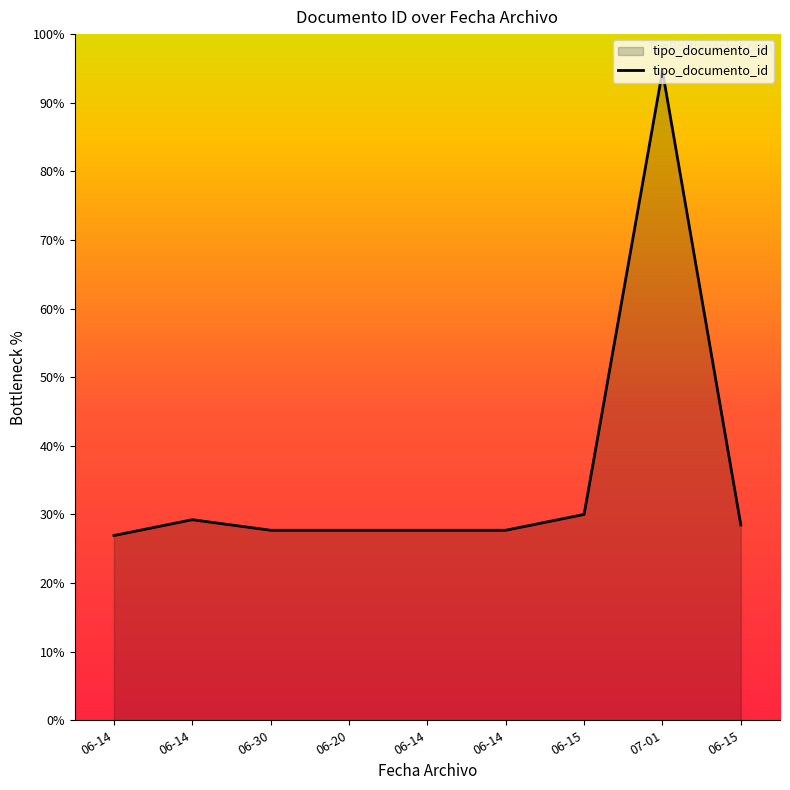

Which label corresponds to the smallest value in the chart?

06-14